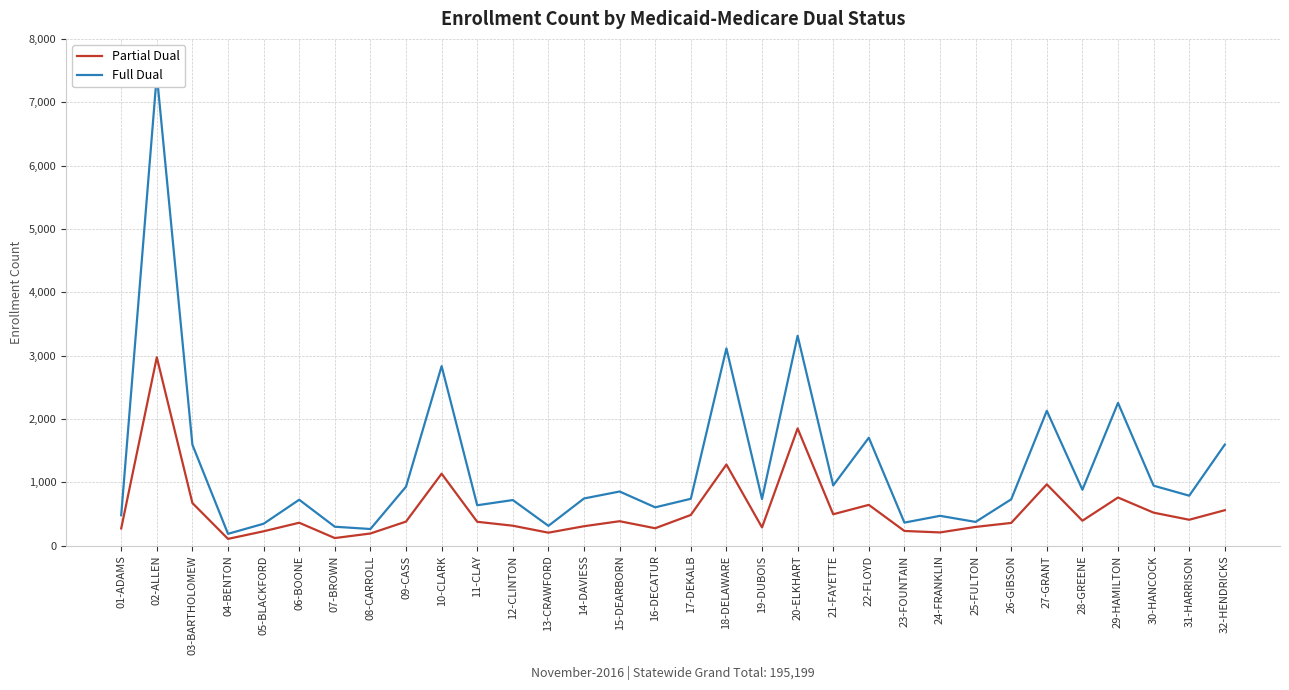

True or false: Full Dual and Partial Dual cross at least once.

False